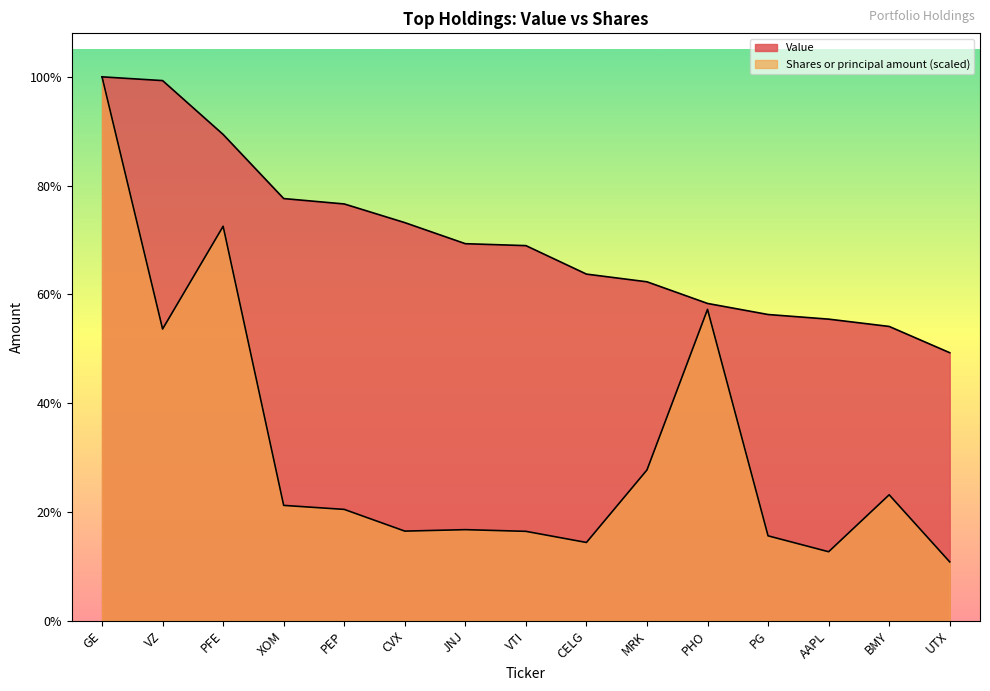

What position from the right is AAPL?

3